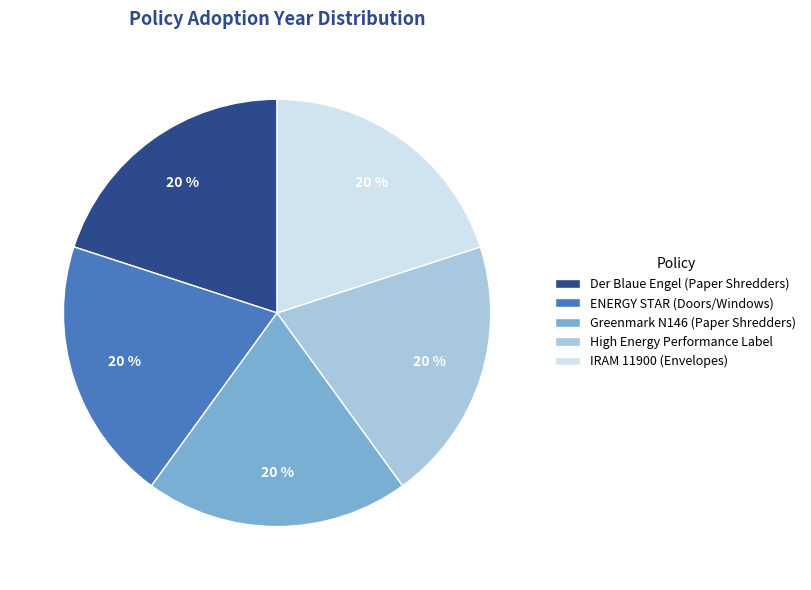

To the nearest percent, what percentage of the pie is Der Blaue Engel (Paper Shredders)?

20%